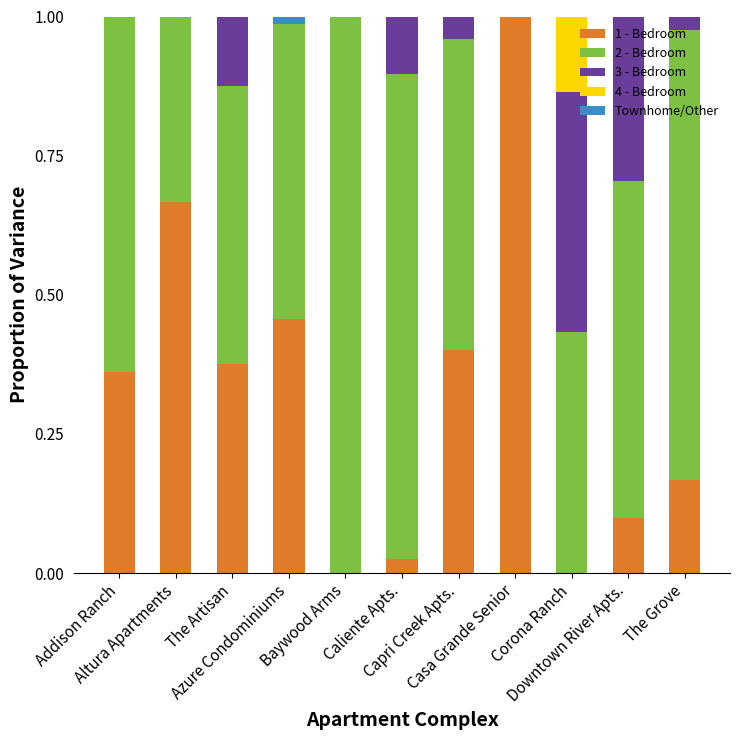

What are all the series names shown in the legend?

1 - Bedroom, 2 - Bedroom, 3 - Bedroom, 4 - Bedroom, Townhome/Other